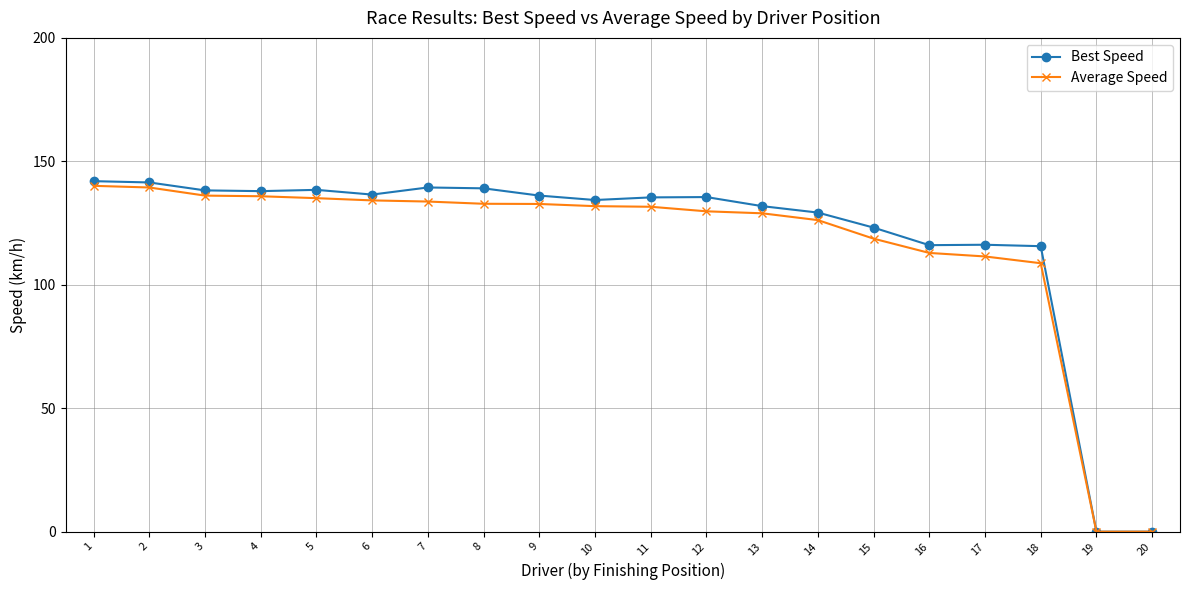

What is the average value of the Average Speed series?

116.0